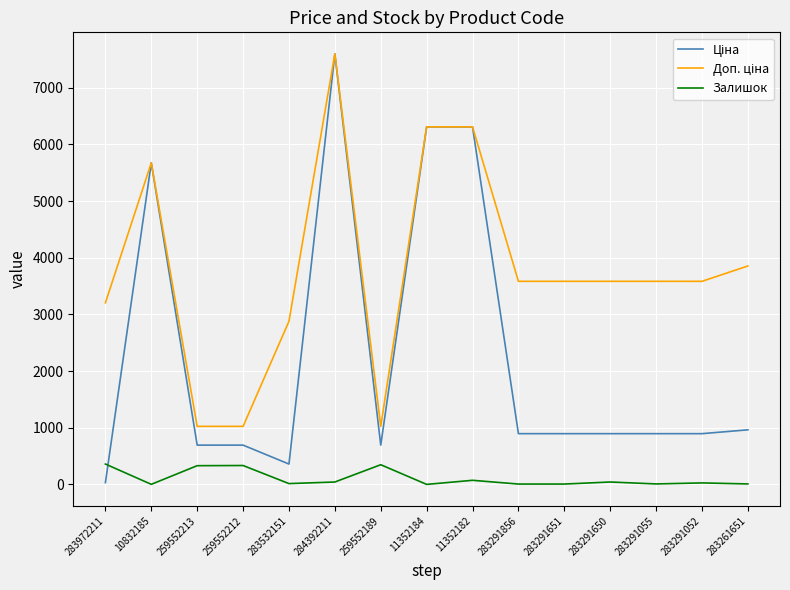

What is the difference between the highest and lowest values at 259552212?

690.6